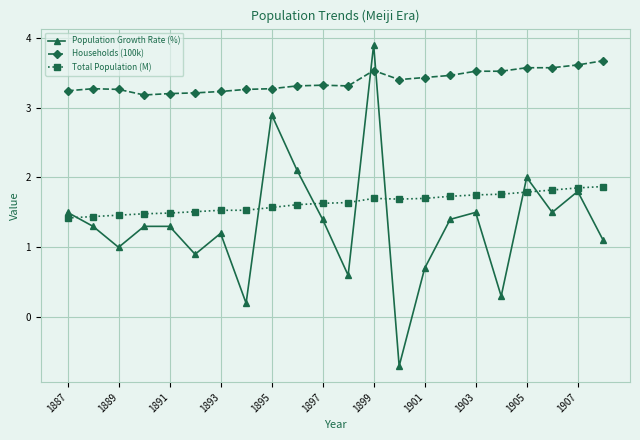

How many Households (100k) values are between 3 and 4?

22